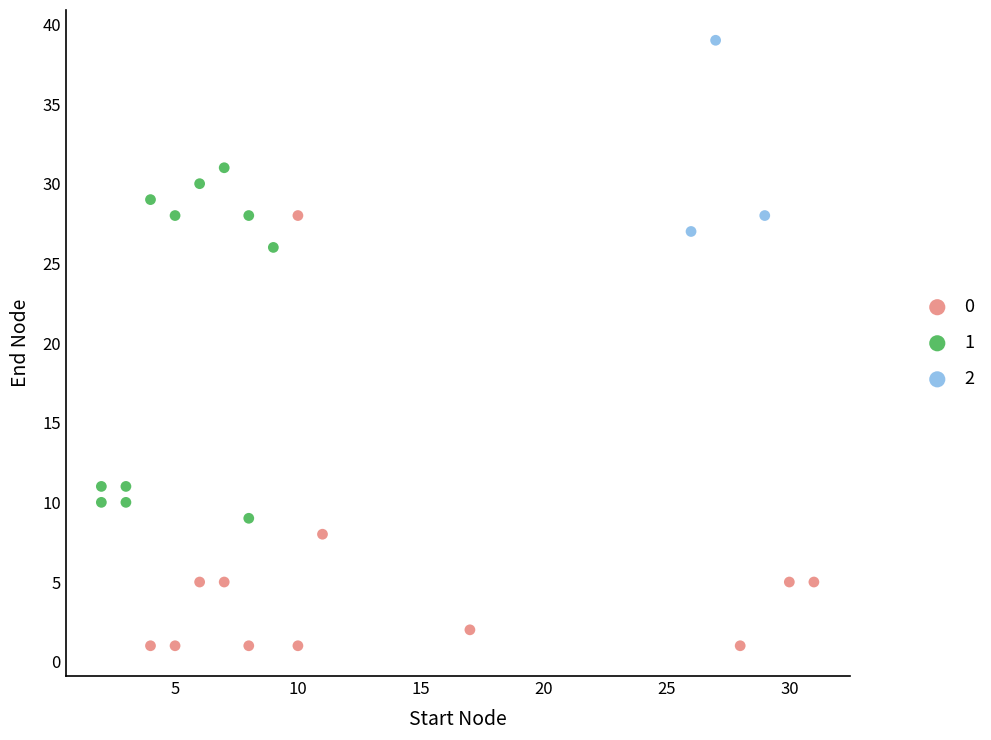

Which series reaches the minimum Y coordinate?

0